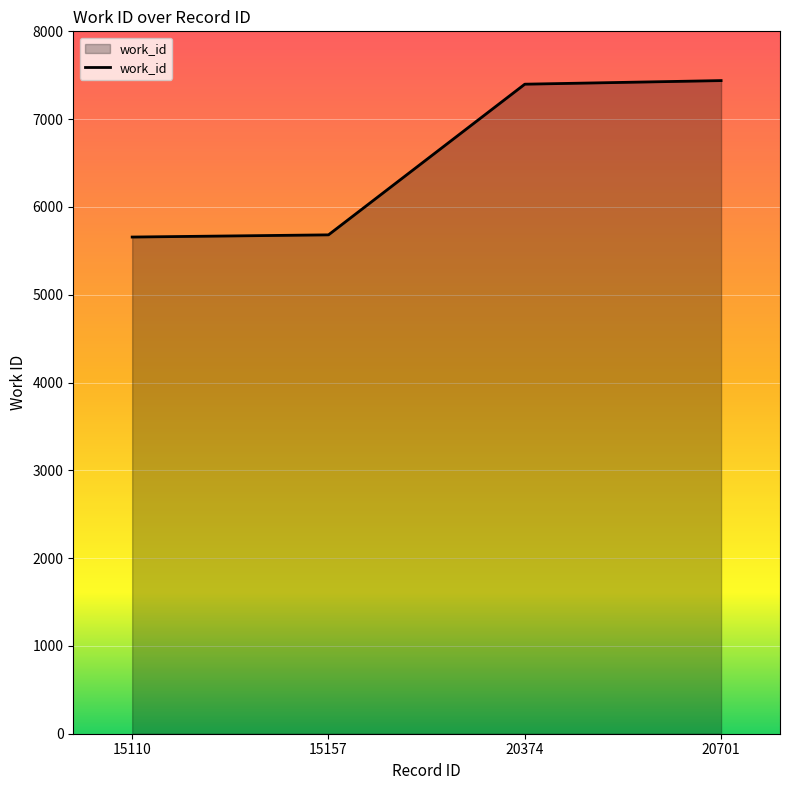

What is the smallest value displayed?

5657